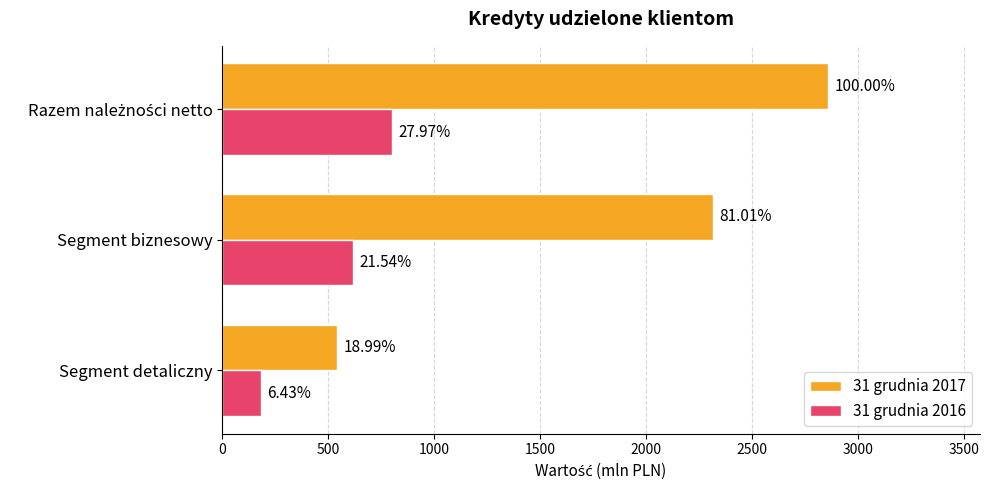

How many groups of bars are there?

3